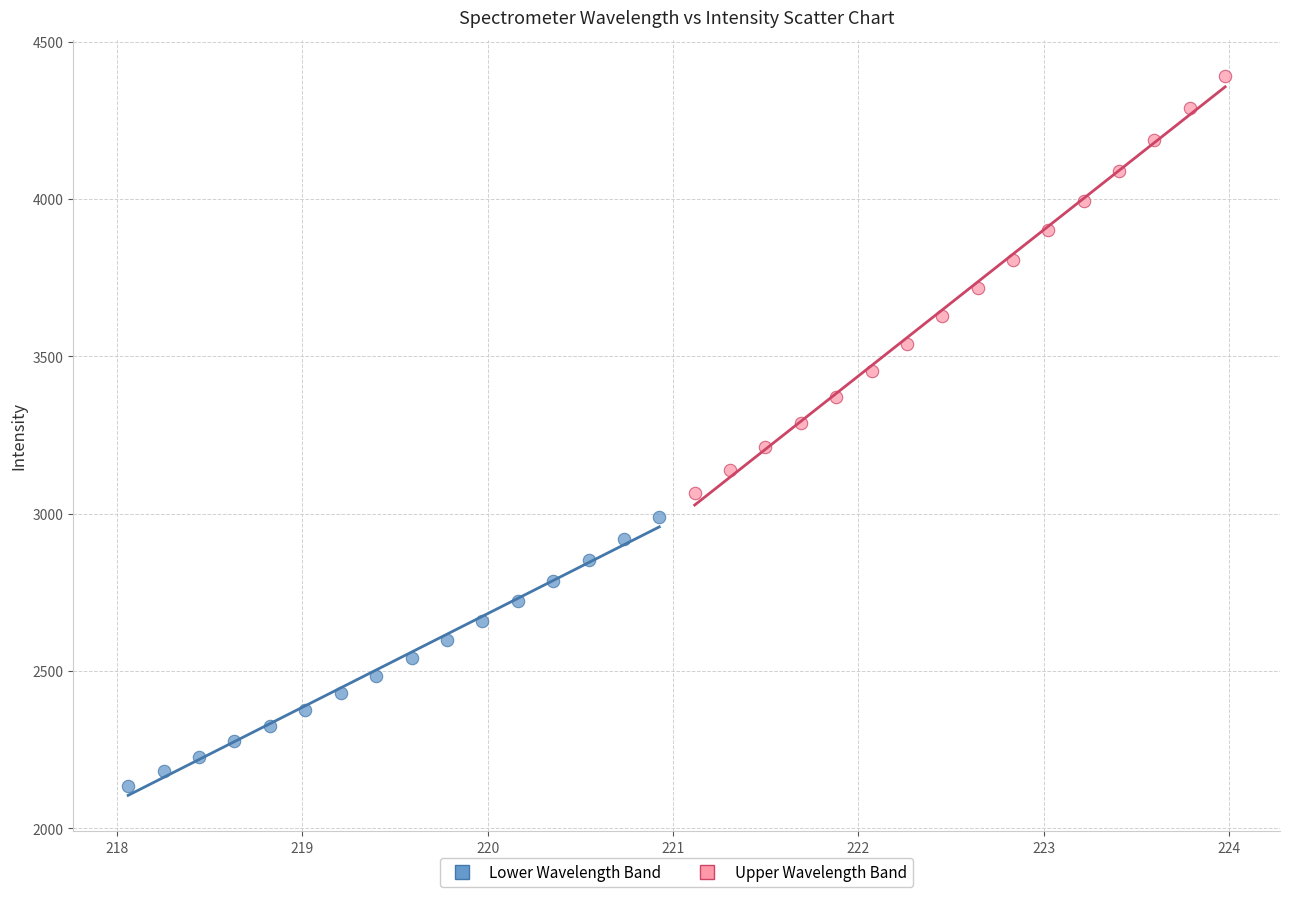

Which series contains the lowest Y value?

Lower Wavelength Band